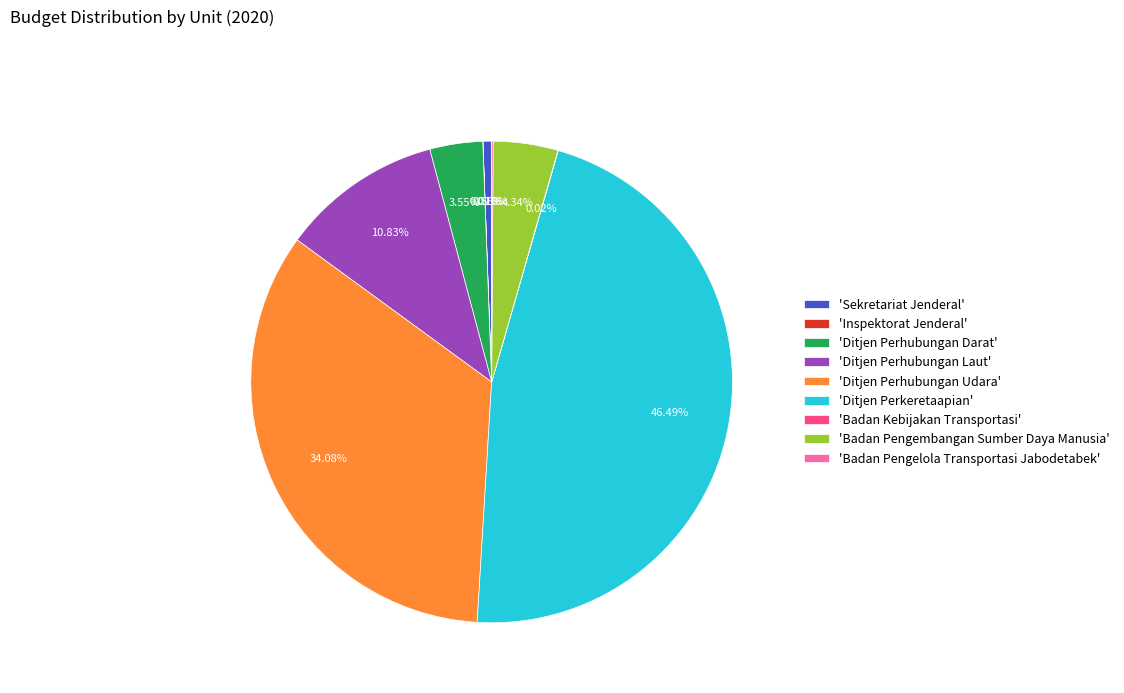

Is there any slice that represents more than half of the pie?

No